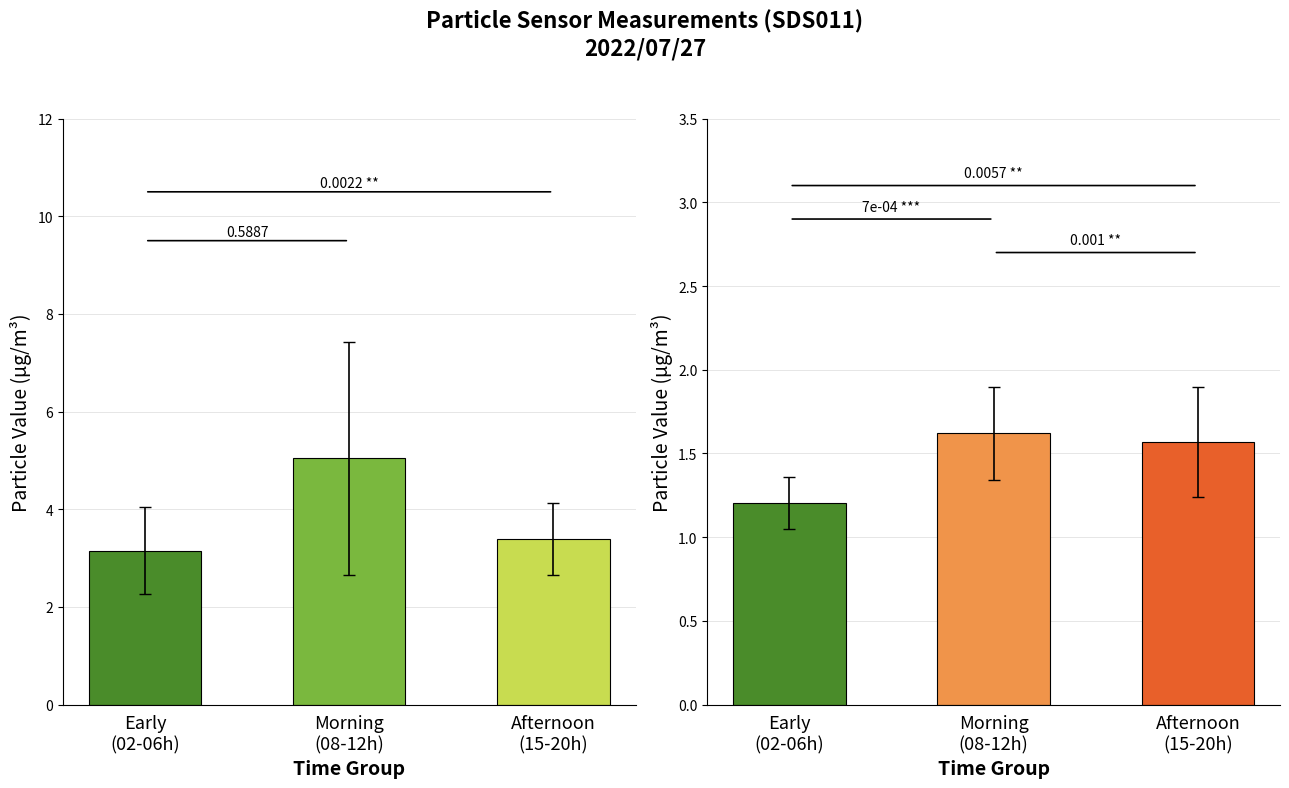

Read the SDS_P1 value at Afternoon
(15-20h).

3.4